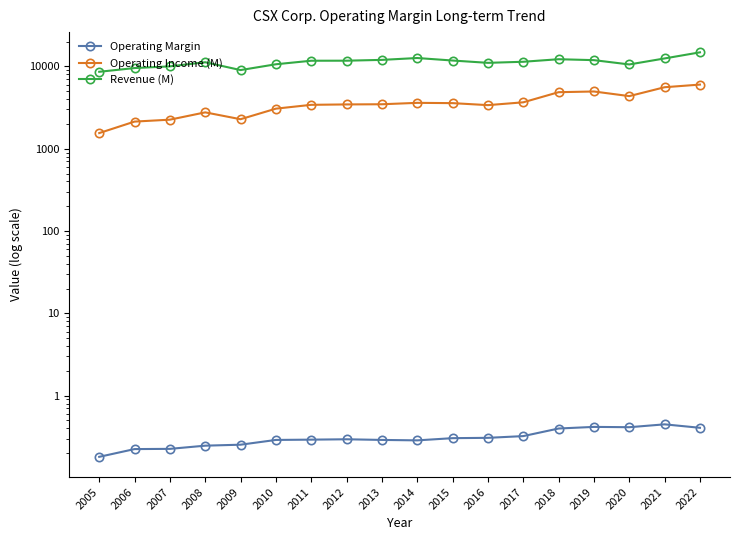

Between 2015 and 2006, which is larger?

2015